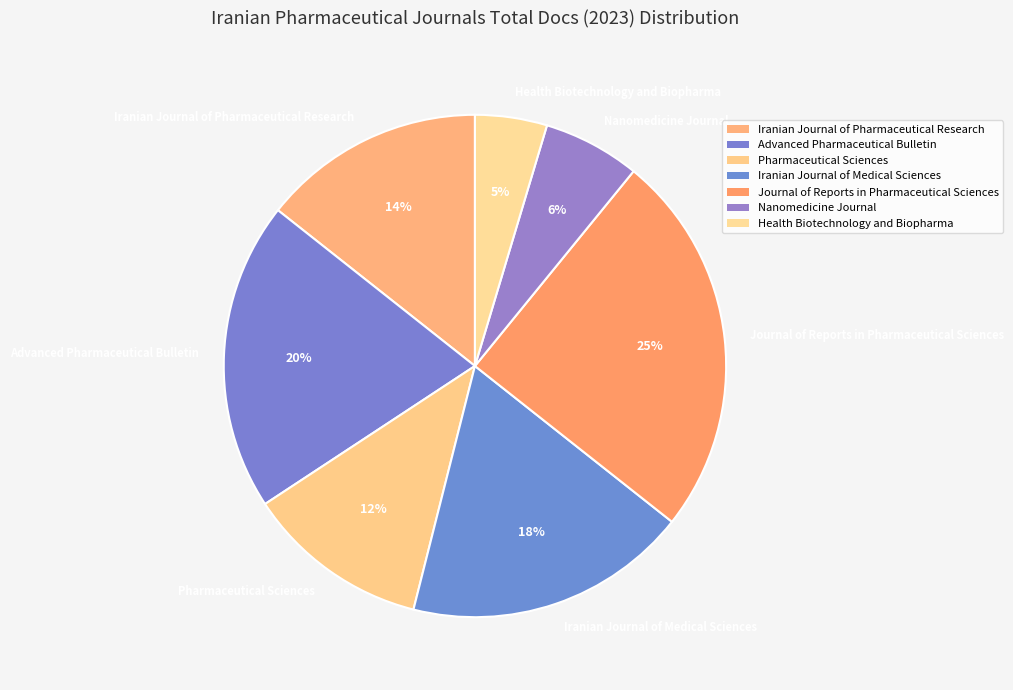

Which has a higher value, Pharmaceutical Sciences or Nanomedicine Journal?

Pharmaceutical Sciences